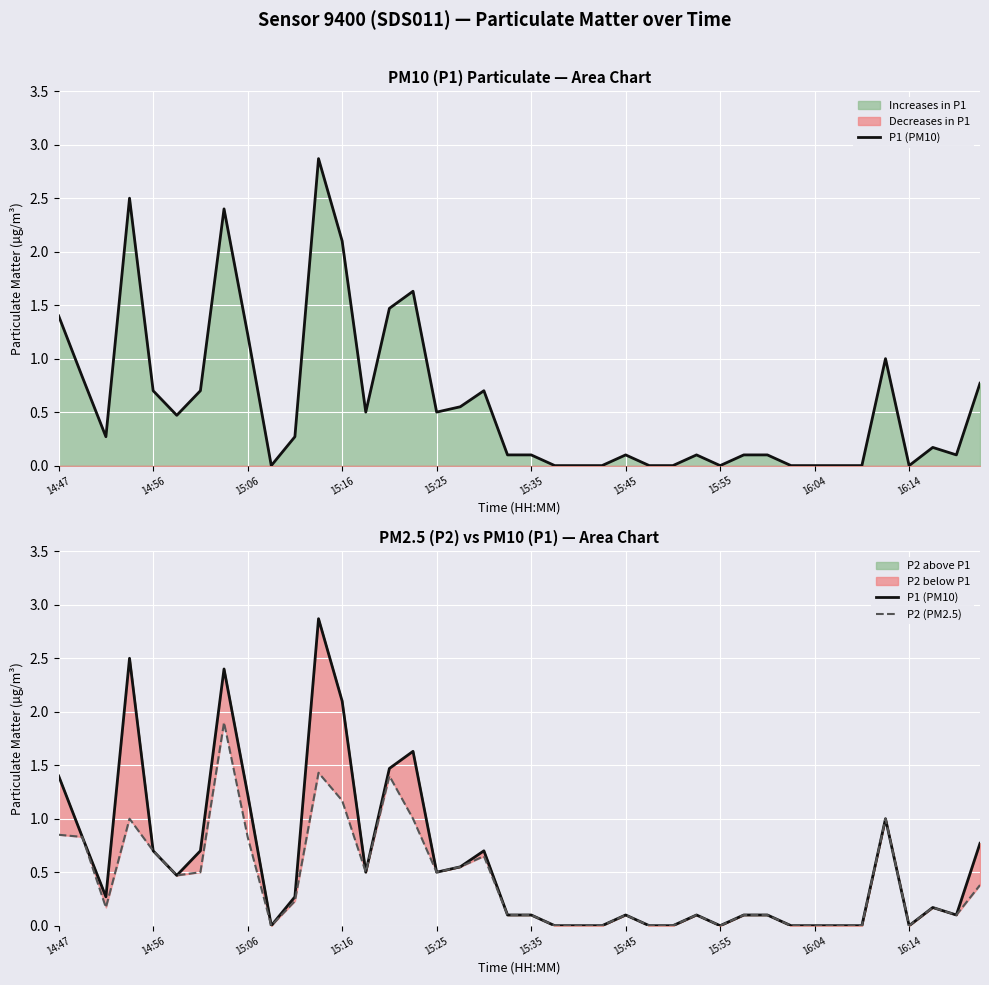

List the series in order of their overall mean, highest first.

P1 (PM10), P2 (PM2.5)